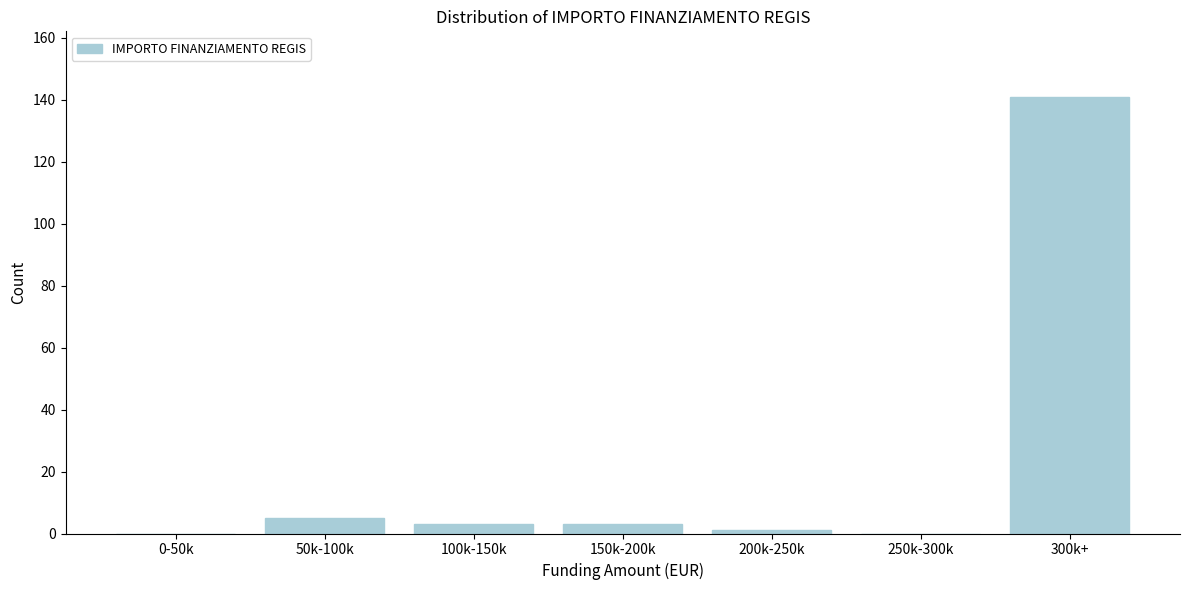

Reading left to right, list all the values displayed in this chart.

0-50k=0	50k-100k=5	100k-150k=3	150k-200k=3	200k-250k=1	250k-300k=0	300k+=141